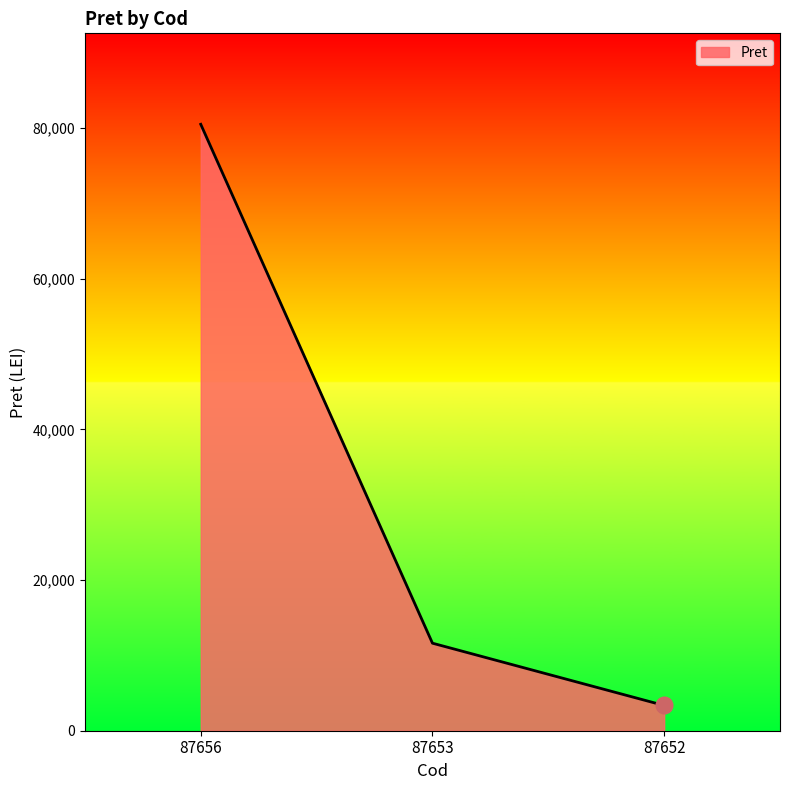

List the labels in order of value, smallest first.

87652, 87653, 87656